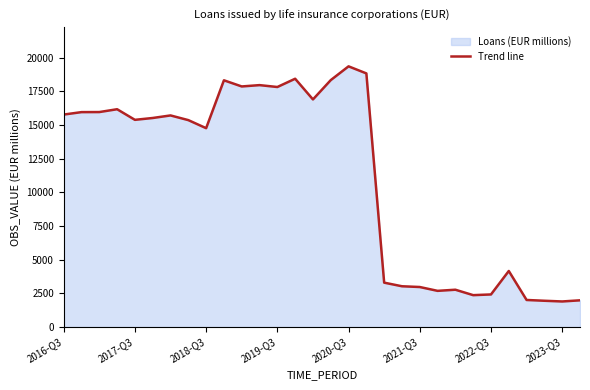

What is the smallest value displayed?

1901.0